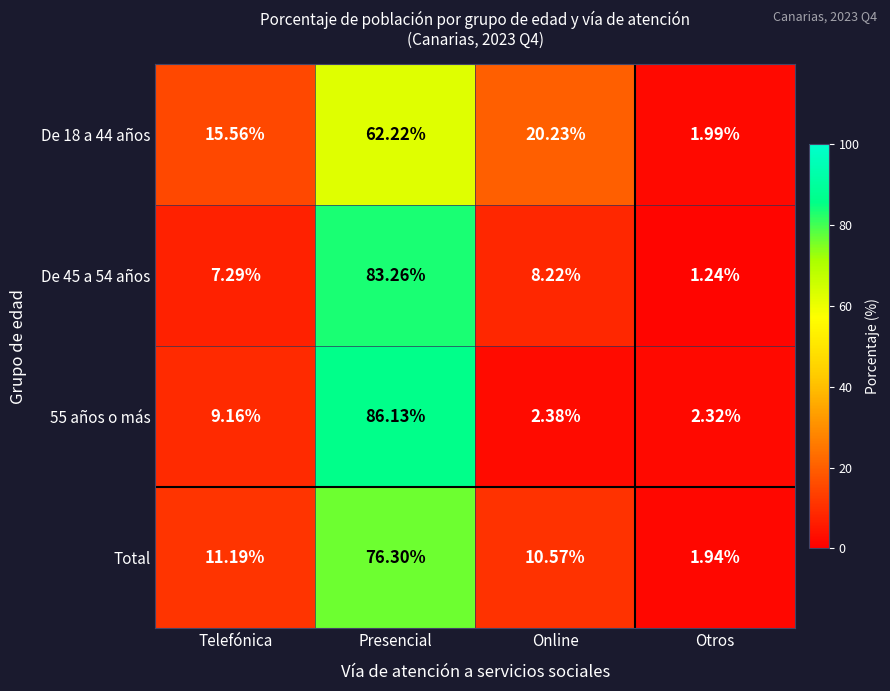

Where does the Total series first go above 11?

Telefónica